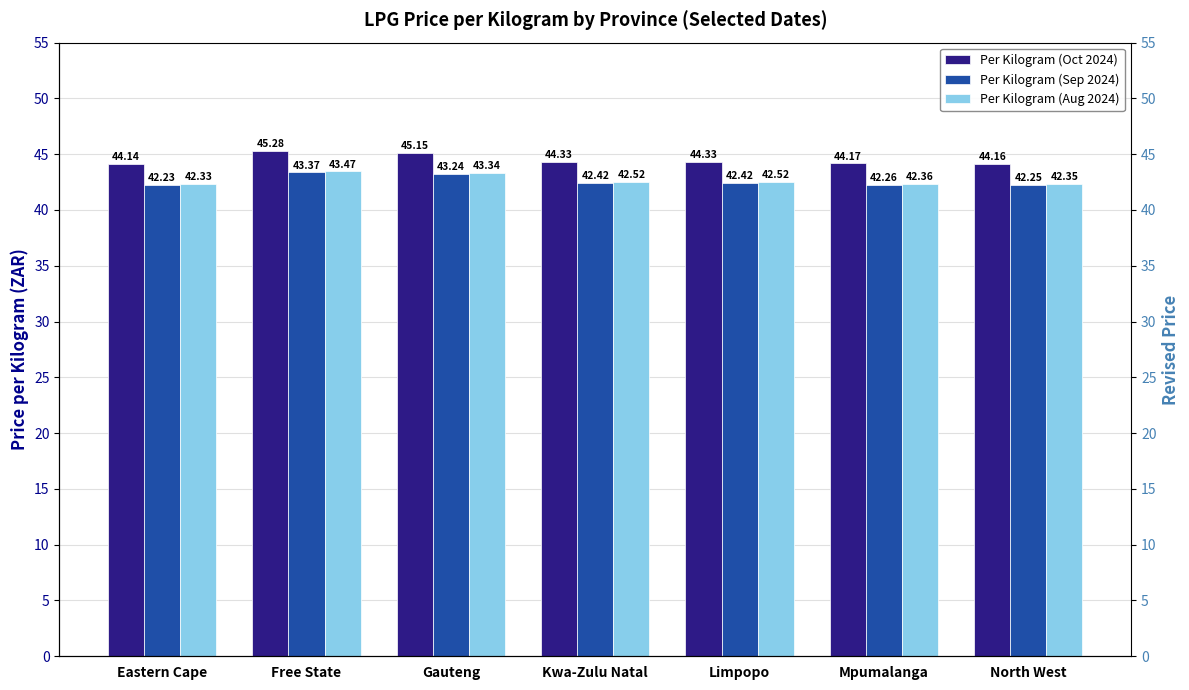

Which series has the largest total across all categories?

Per Kilogram (Oct 2024)